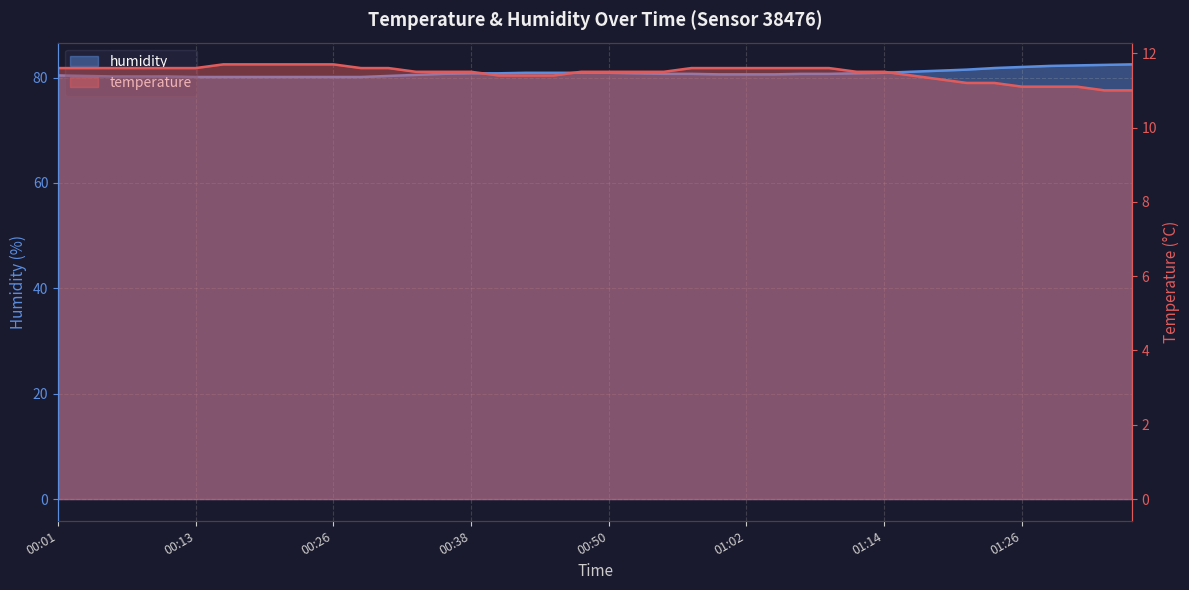

What are all the series names shown in the legend?

temperature, humidity